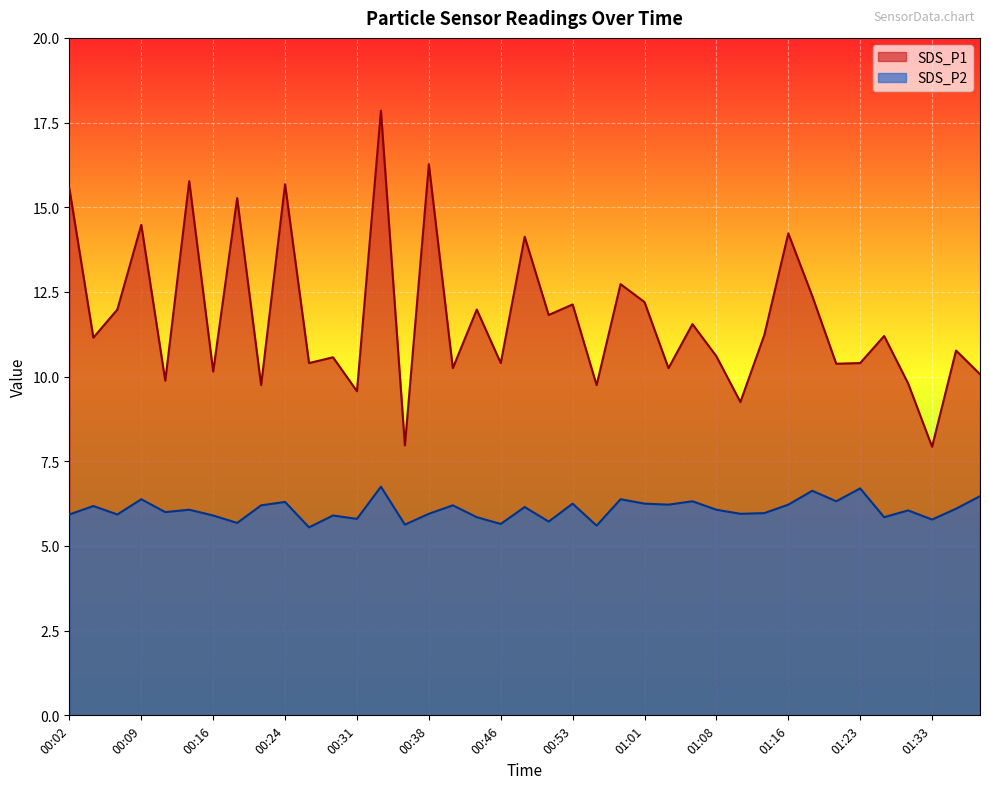

What is the label of the 11th point from the left?

00:26